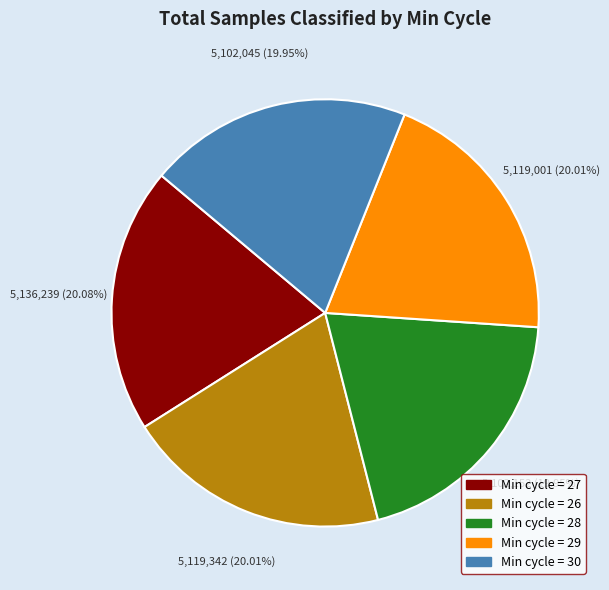

Is there a majority slice in this chart?

No